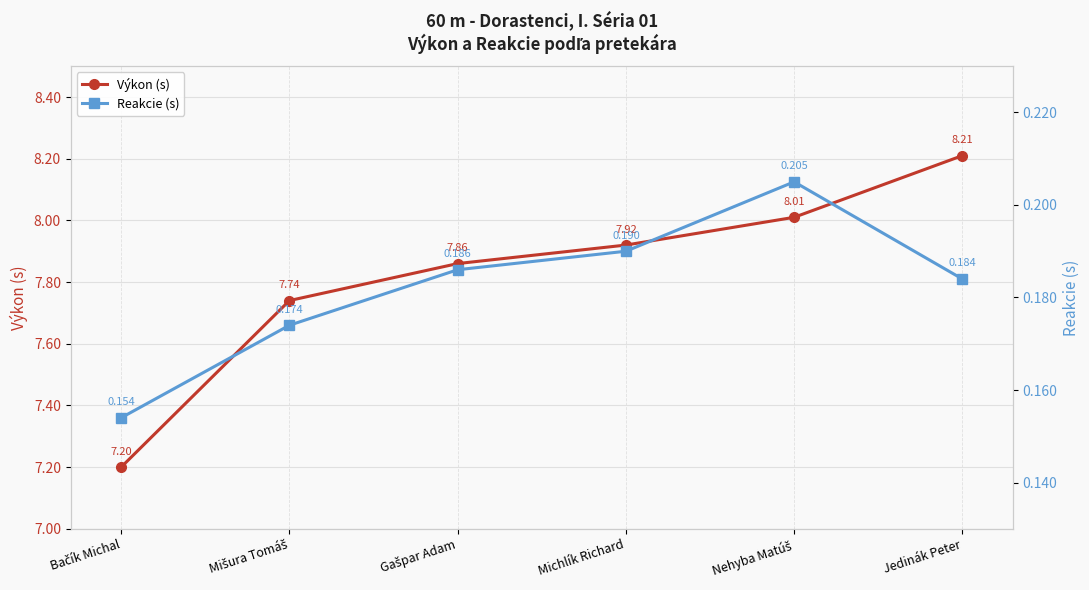

At which label does Výkon (s) reach its peak?

Jedinák Peter